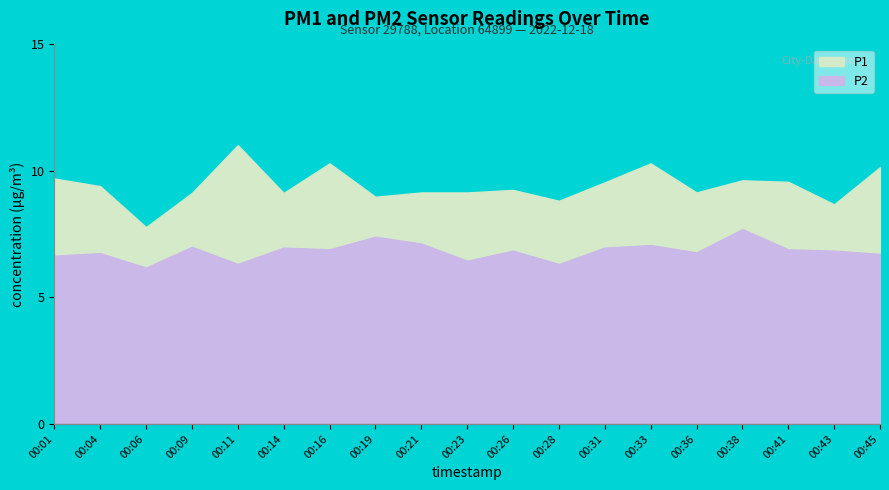

True or false: P2 has more than 0 interior local peaks.

True